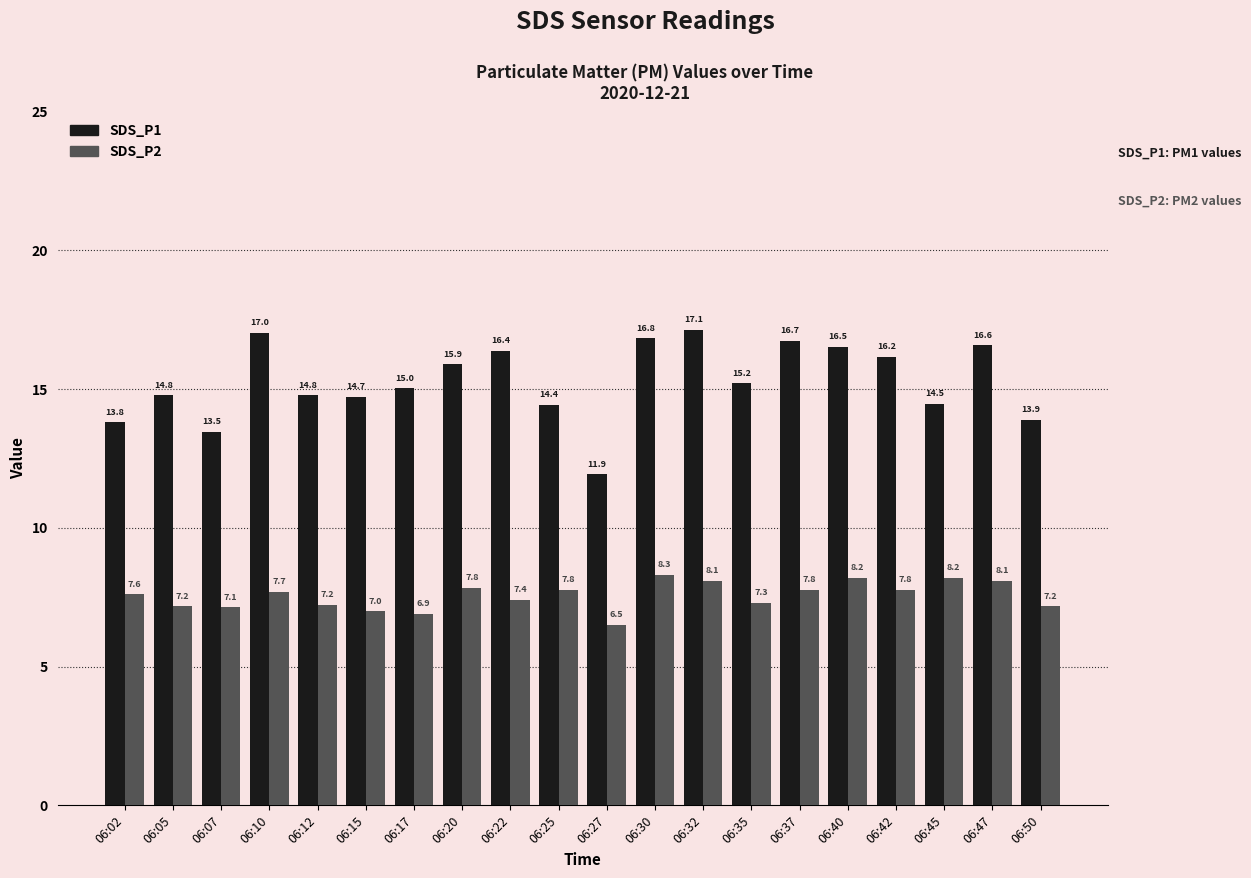

What is the sum of the SDS_P2 values at 06:20 and 06:40?

16.0